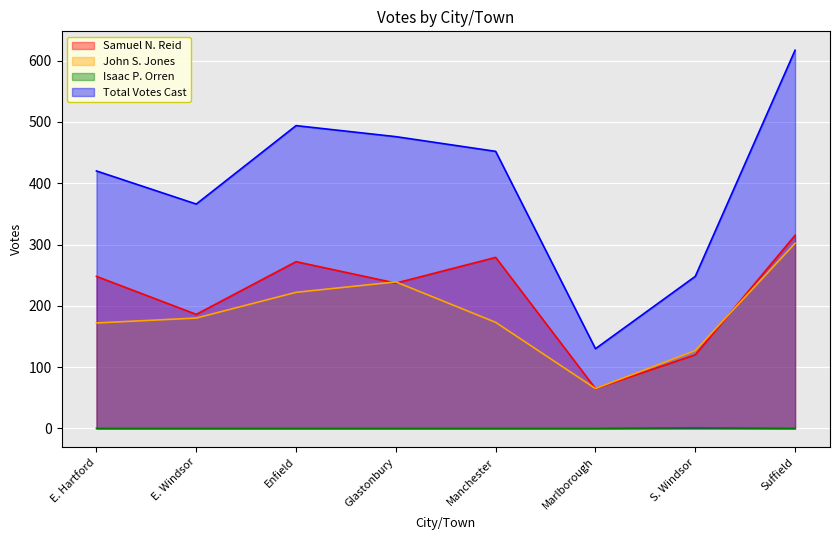

What is the value of the John S. Jones point at the 5th from the left?

173